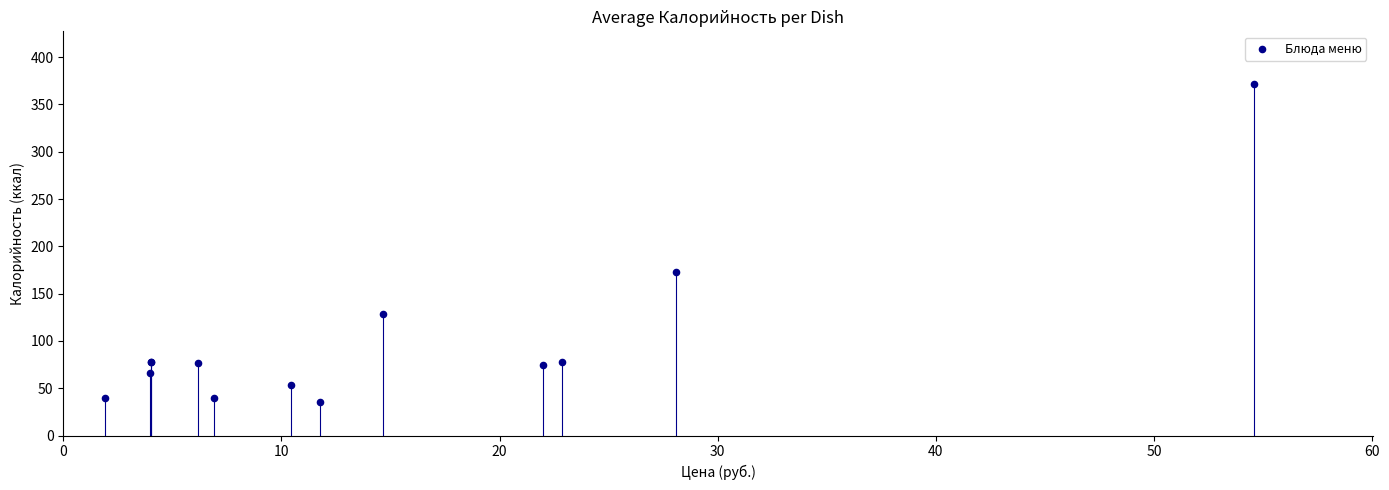

What Y value in the scatter plot is closest to 203?

172.6